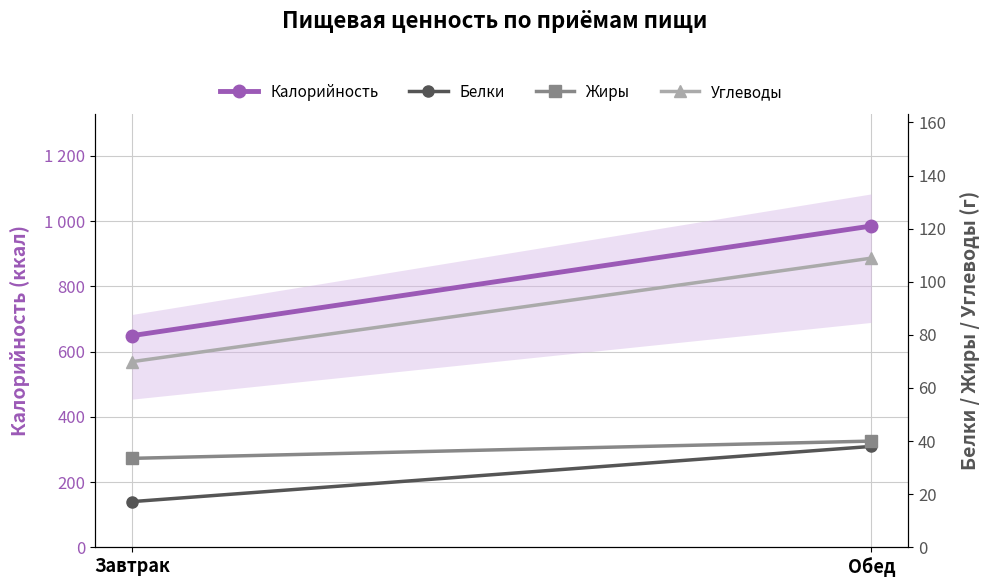

What is the minimum value shown in the chart?

17.2